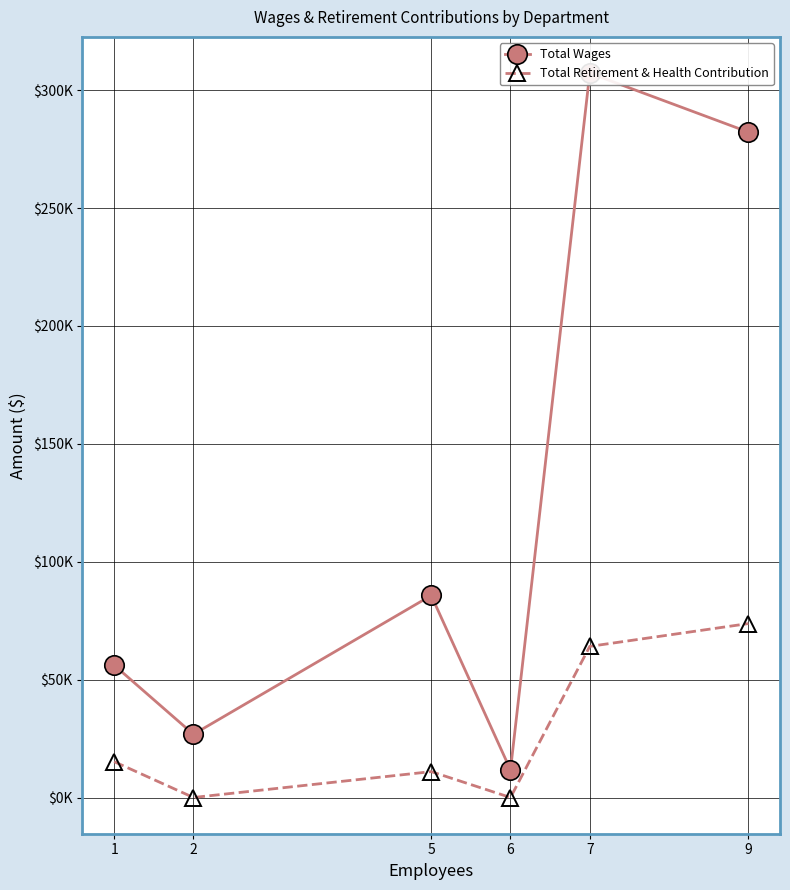

The Total Wages series shows 307213 at 7. True or false?

True